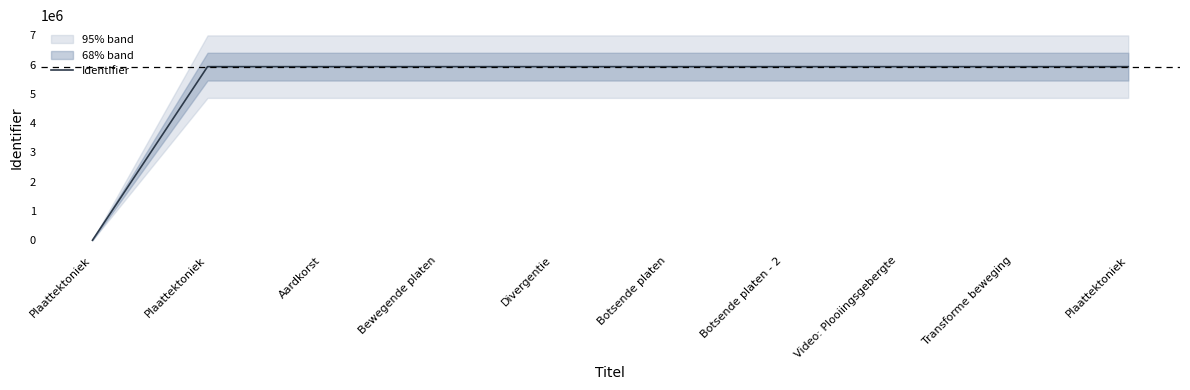

What is the label of the 4th point from the right?

Botsende platen - 2